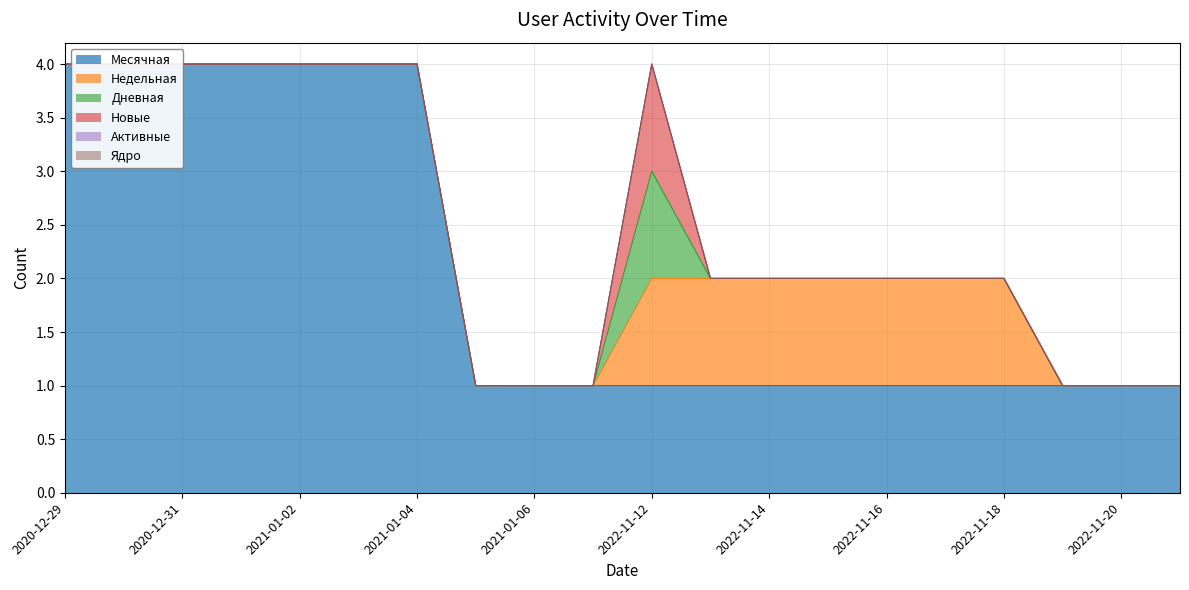

List the labels in order of Дневная value, largest first.

2022-11-12, 2020-12-29, 2020-12-30, 2020-12-31, 2021-01-01, 2021-01-02, 2021-01-03, 2021-01-04, 2021-01-05, 2021-01-06, 2021-01-07, 2022-11-13, 2022-11-14, 2022-11-15, 2022-11-16, 2022-11-17, 2022-11-18, 2022-11-19, 2022-11-20, 2022-11-21